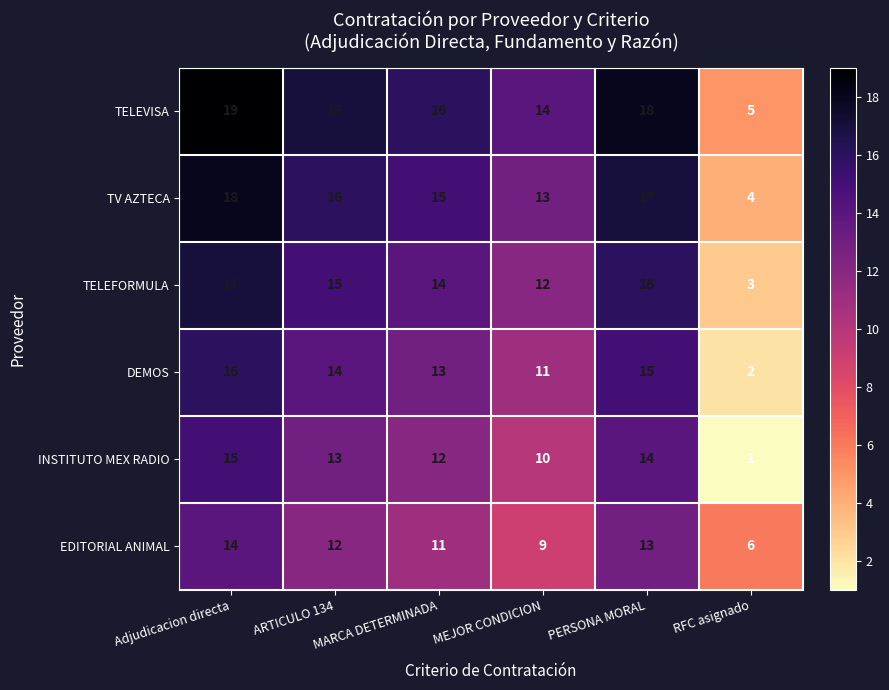

What is the total value across all series at MARCA DETERMINADA?

81